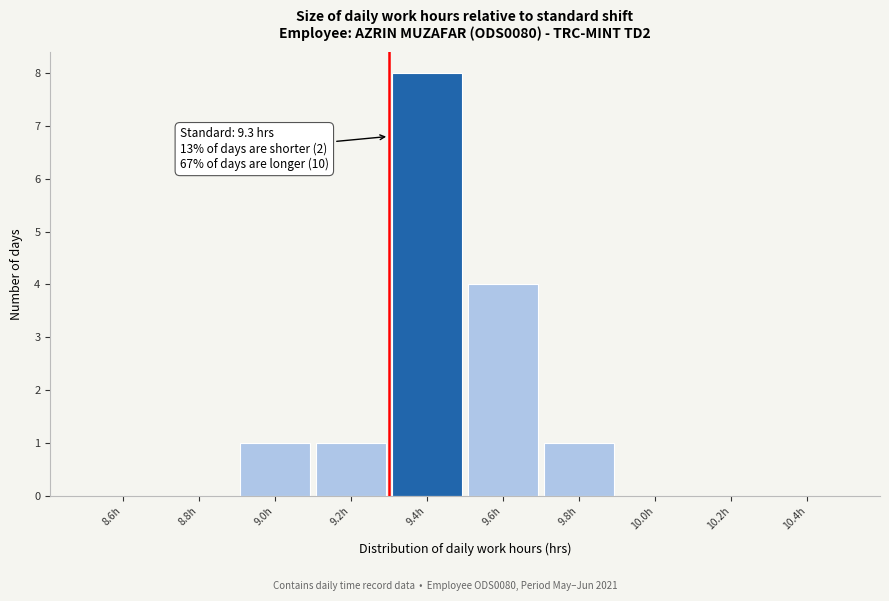

Over which range of the x-axis is the bar tallest?

9.3 to 9.5